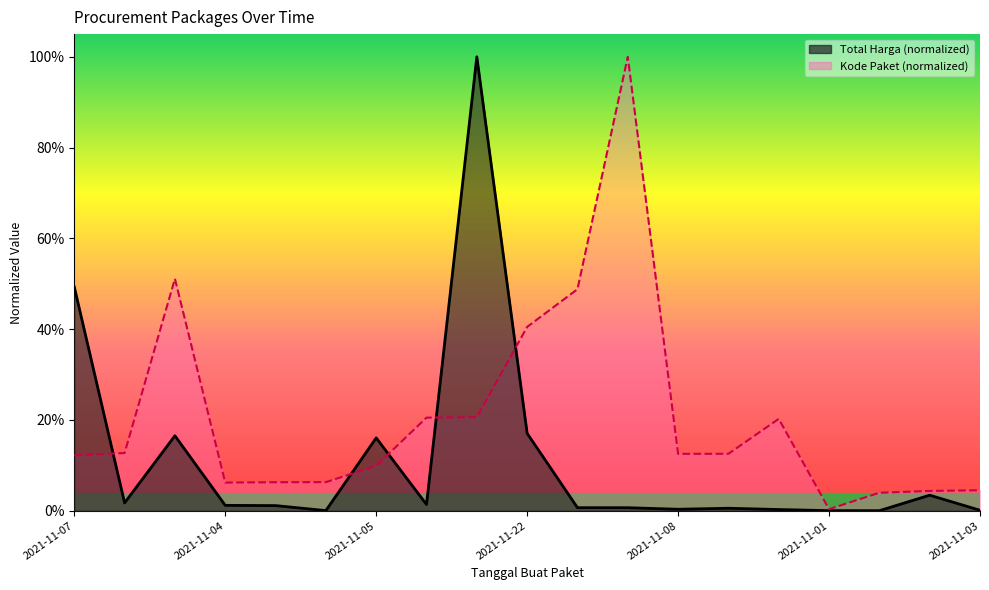

True or false: Total Harga has more than 0 interior local peaks.

True